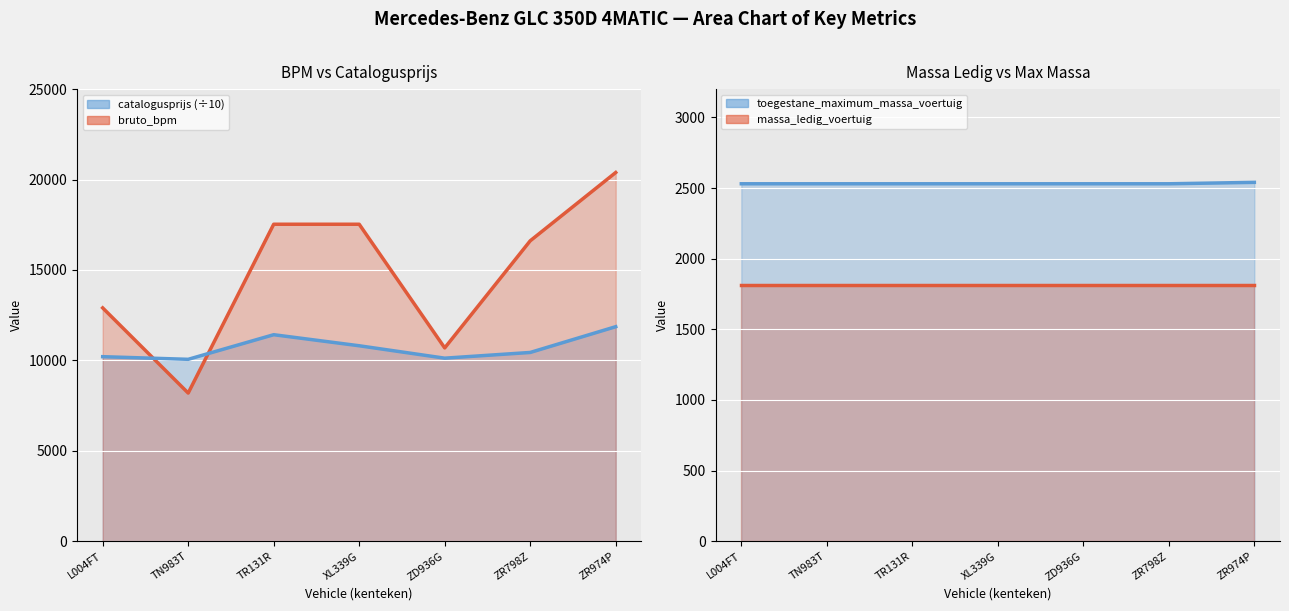

Between ZR798Z and ZD936G, which is larger?

ZR798Z